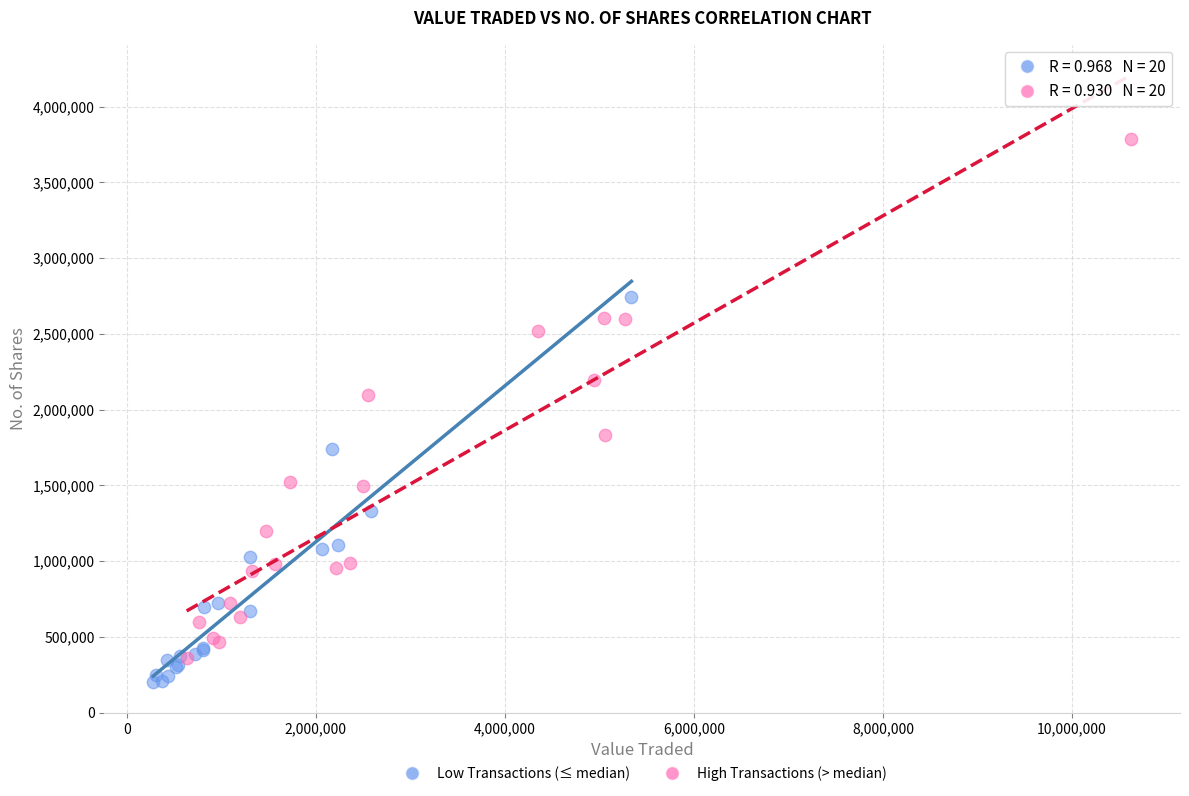

Which series reaches the maximum Y coordinate?

High Transactions (> median)